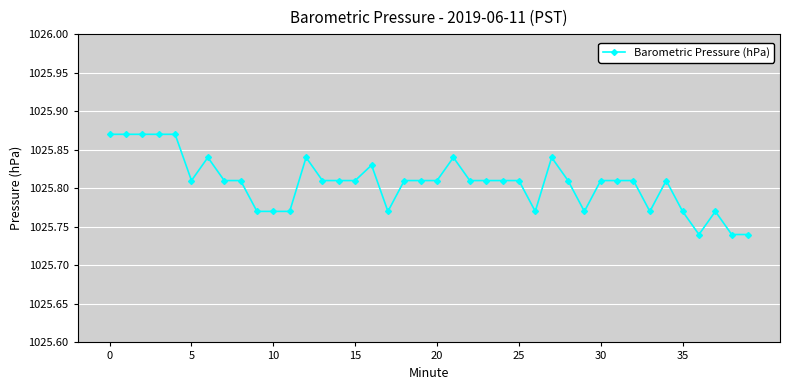

True or false: the data has more than 2 interior local peaks.

True